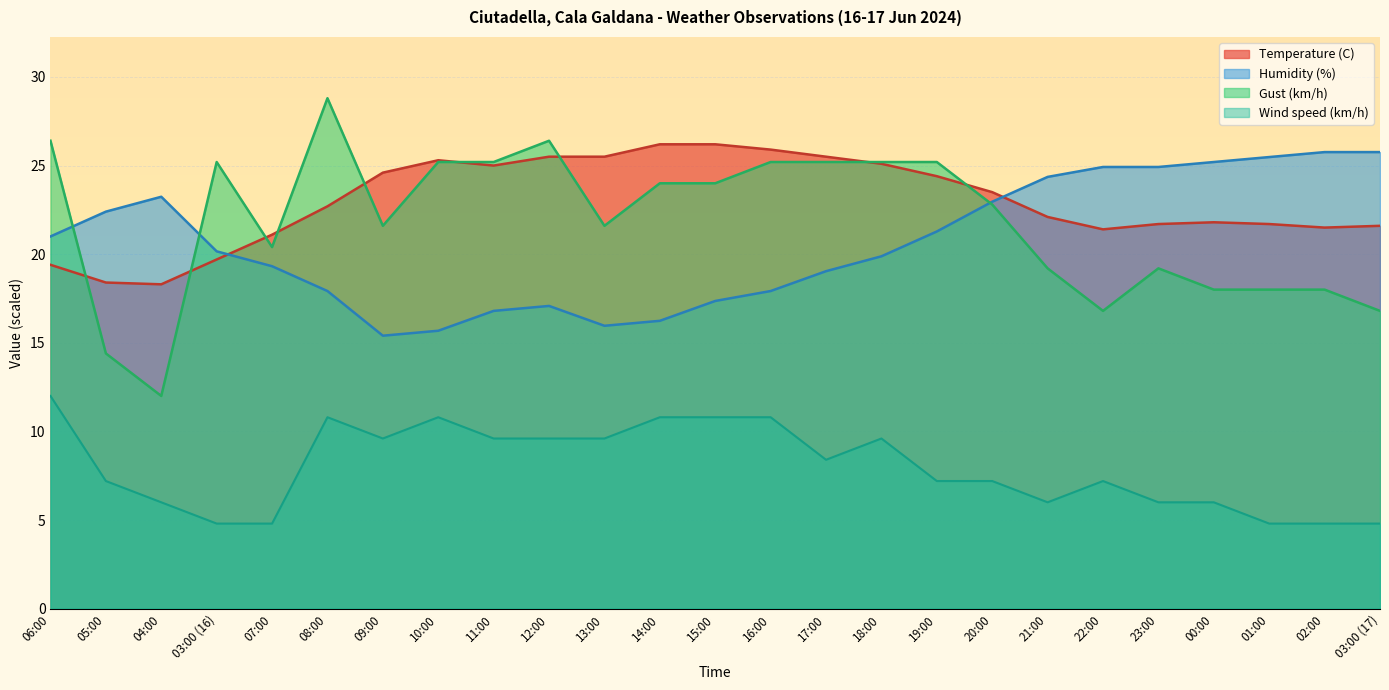

What is the smallest value displayed?

4.8